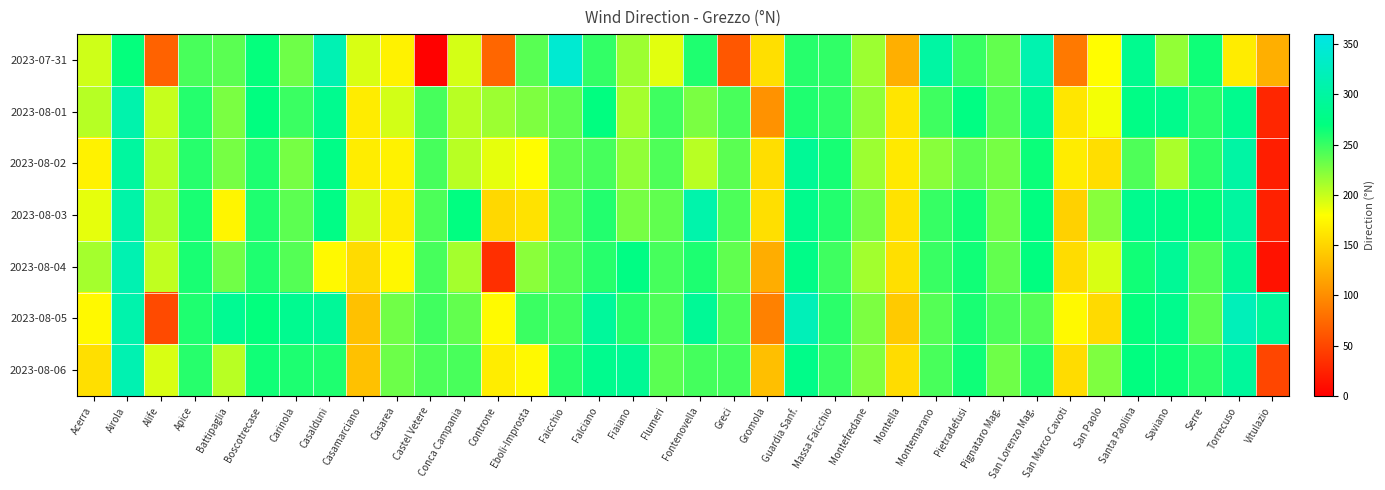

How many categories are shown in the chart?

36